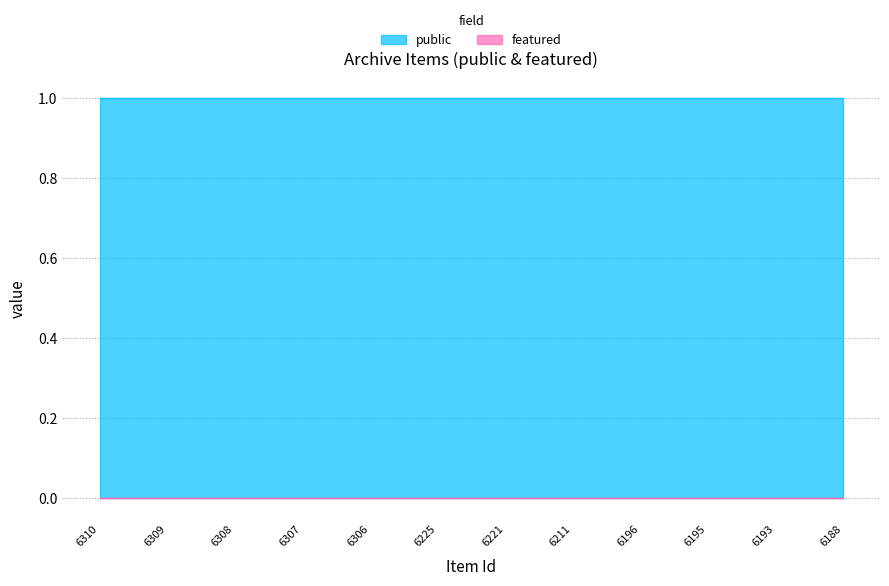

True or false: public has more than 0 interior local peaks.

False